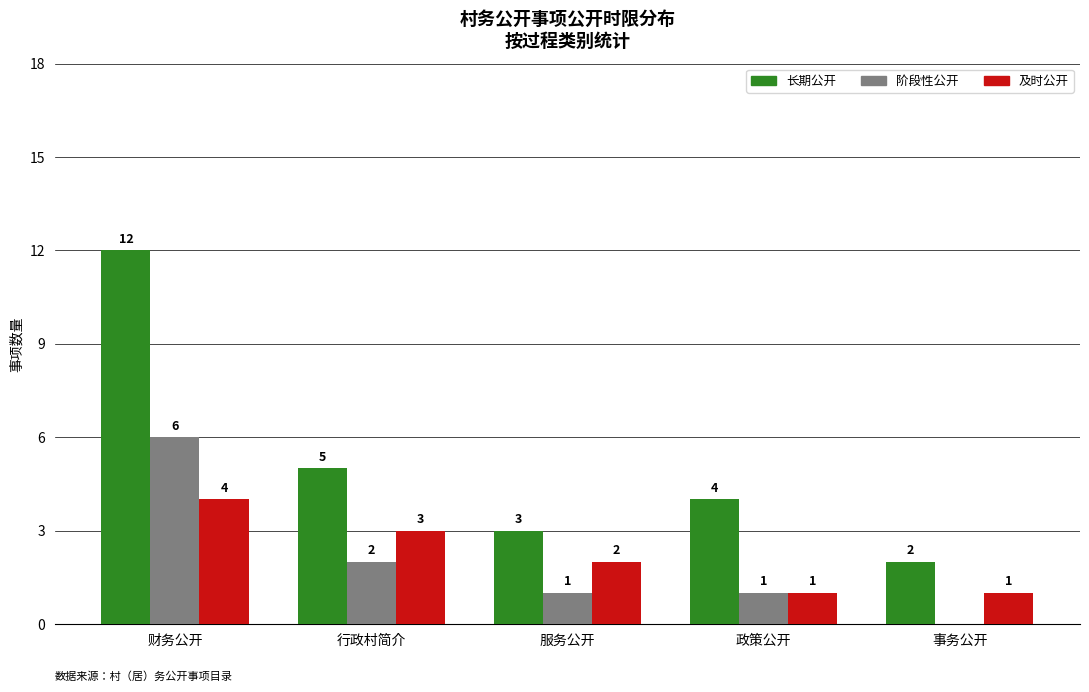

Where is 长期公开 nearest to the value 7?

行政村简介